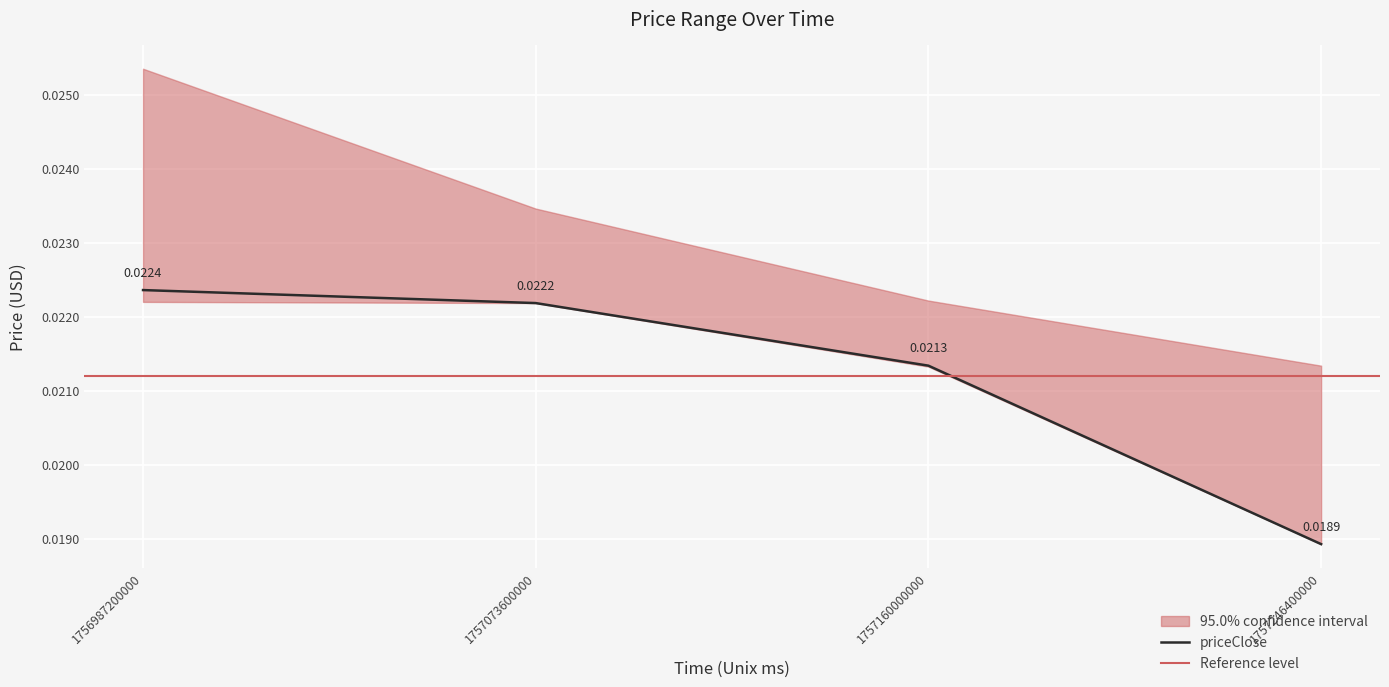

How many lines are shown in the chart?

3